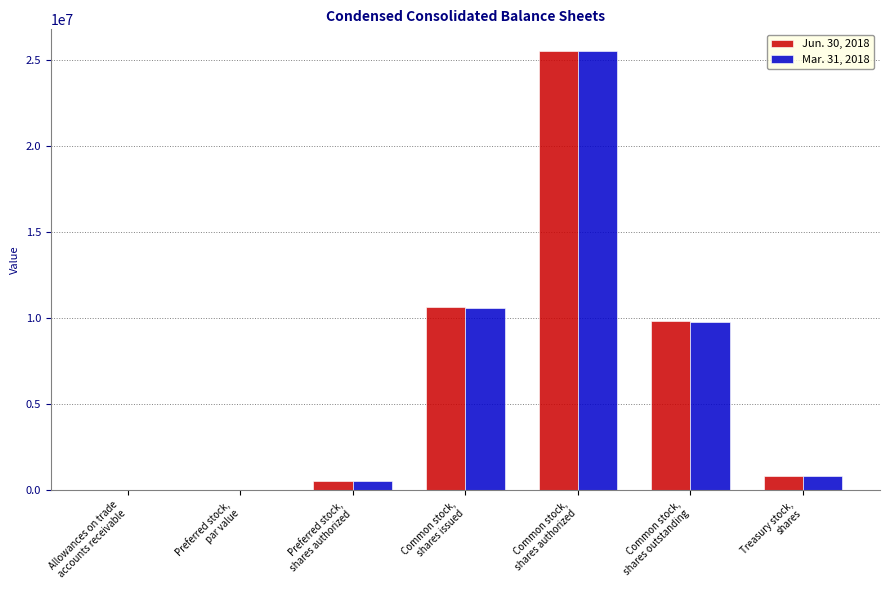

What is the highest value of the Mar. 31, 2018 series?

25500000